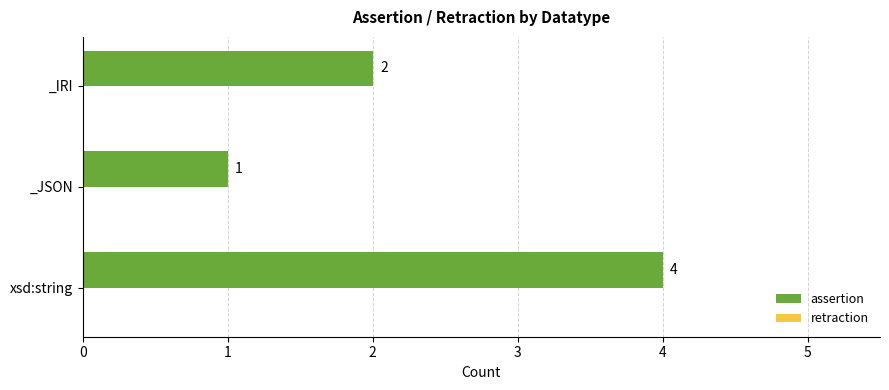

List the labels in order of value, largest first.

xsd:string, _IRI, _JSON